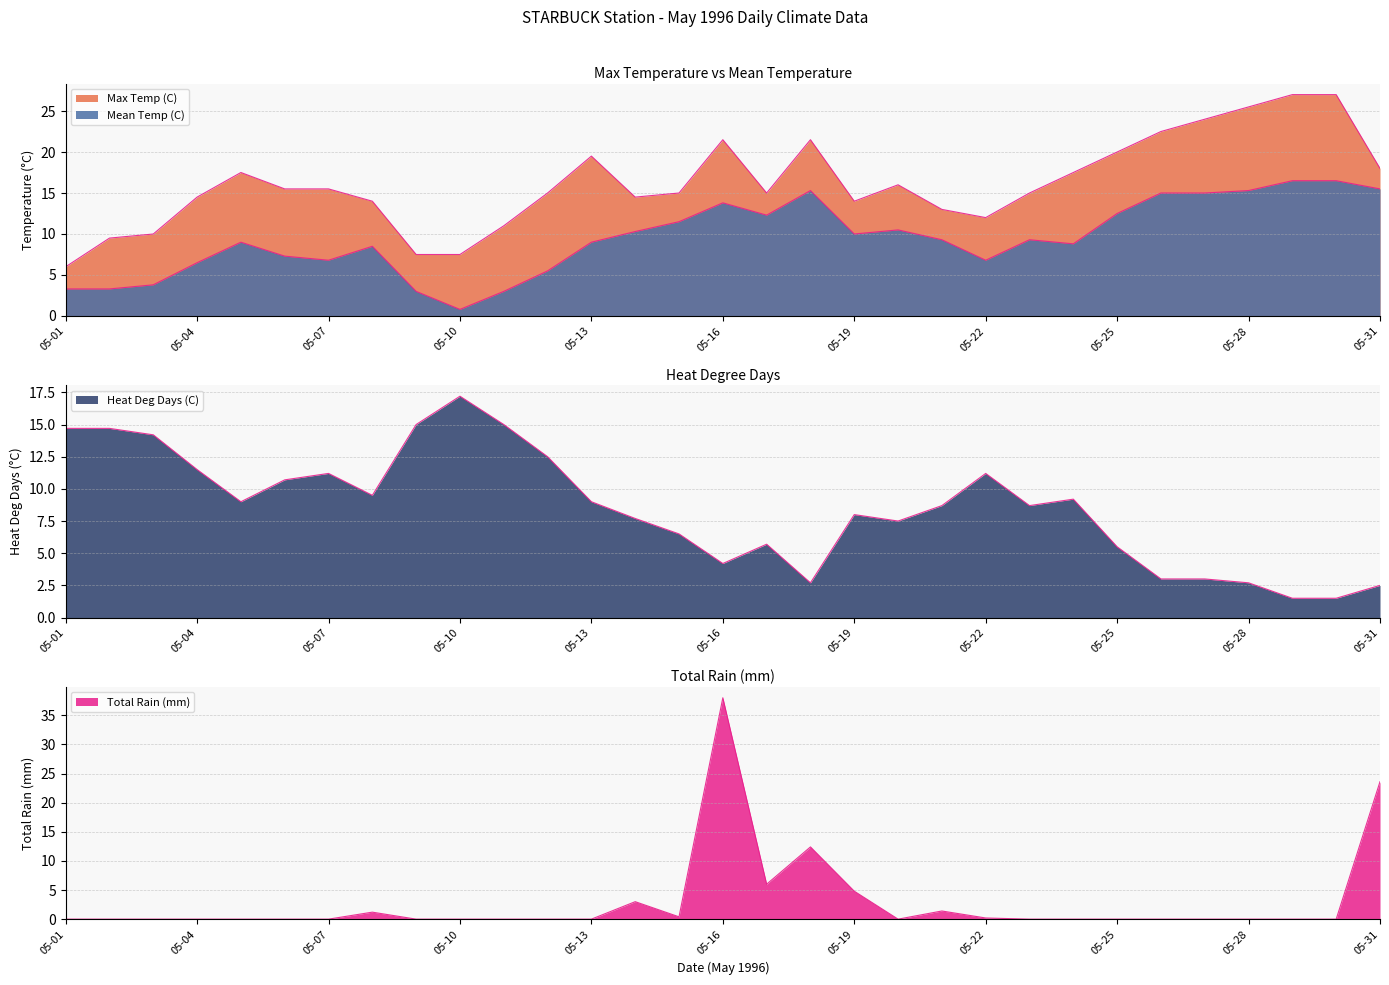

Does the chart have visible grid lines?

Yes